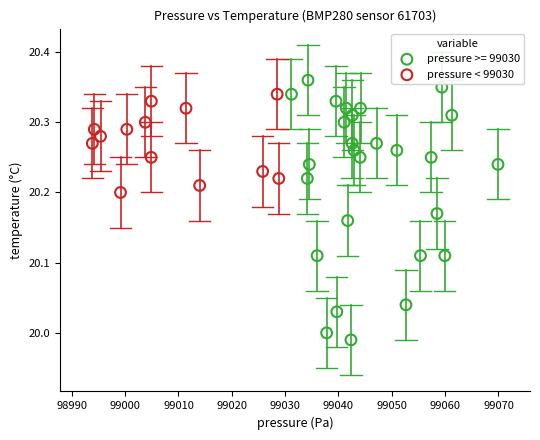

Which series has the widest spread of Y values?

pressure >= 99030